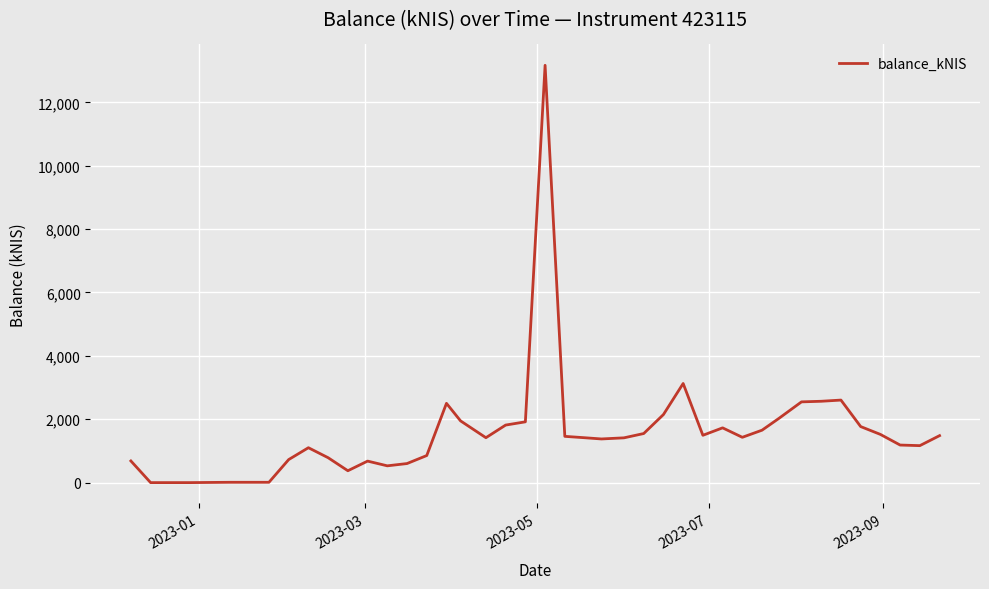

What is the maximum value shown in the chart?

13168.6